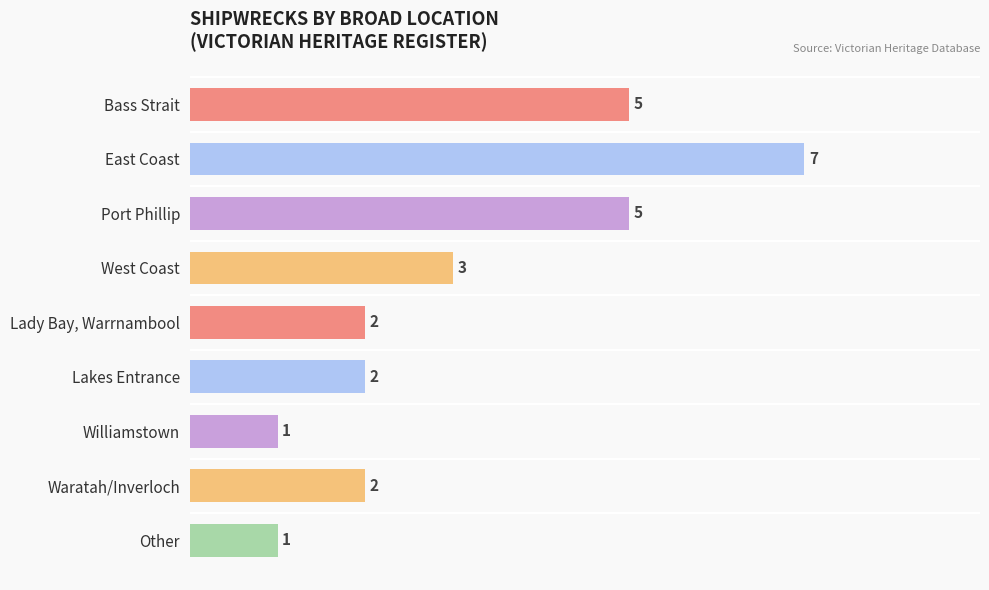

What is the value of the 5th bar from the top?

2